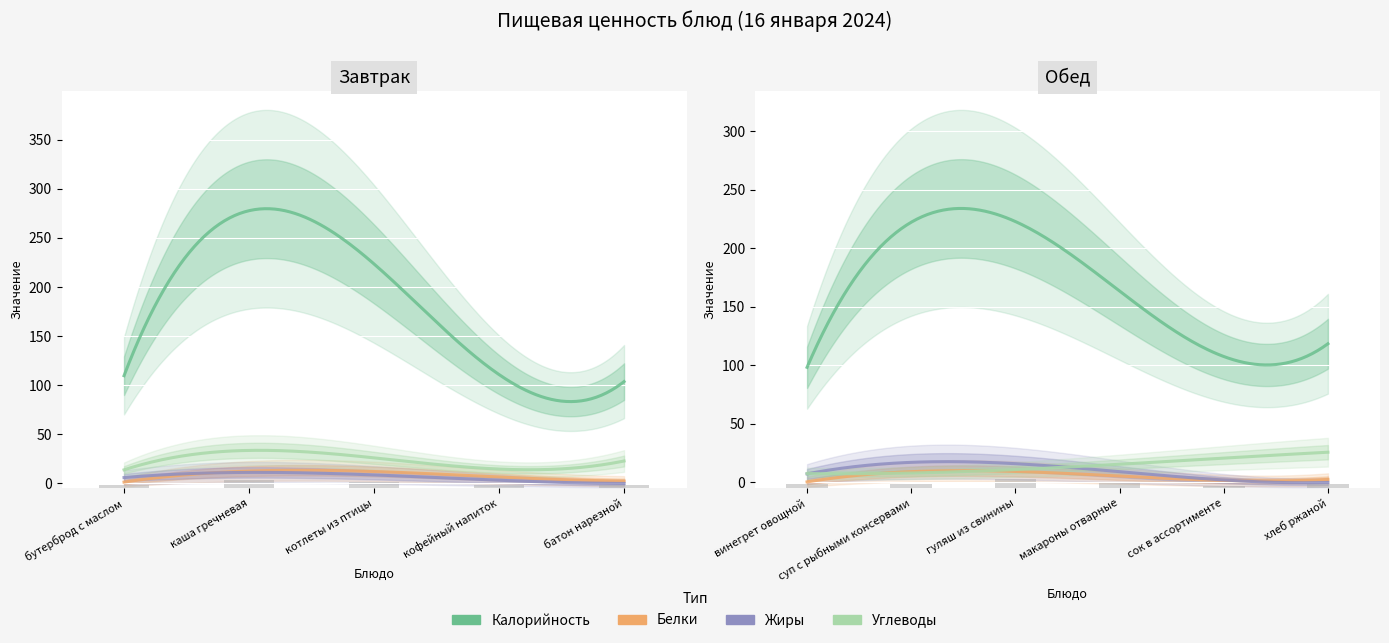

What is the value of the Жиры bar at the 9th from the left?

5